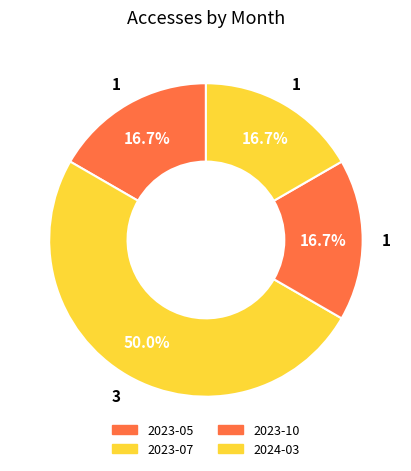

What is the ratio of the value at 2023-10 to the value at 2024-03?

1.0